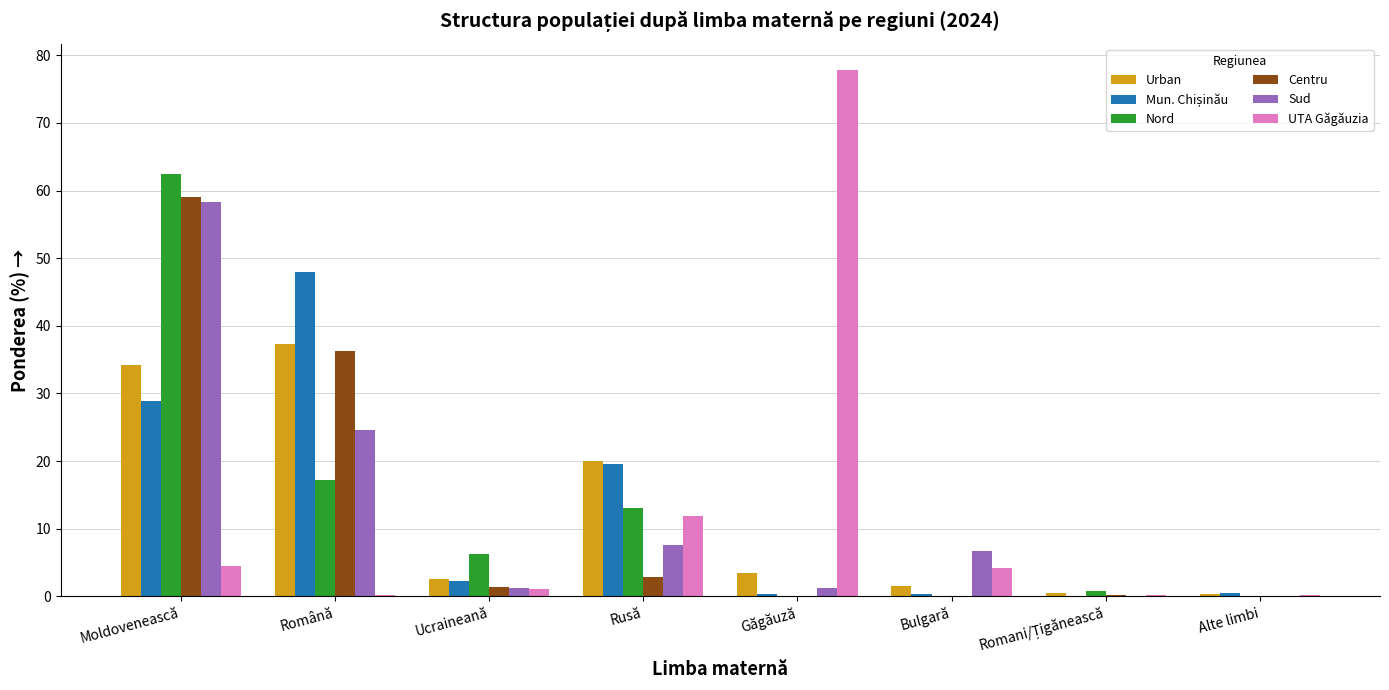

Which category has the highest value across all series?

Găgăuză